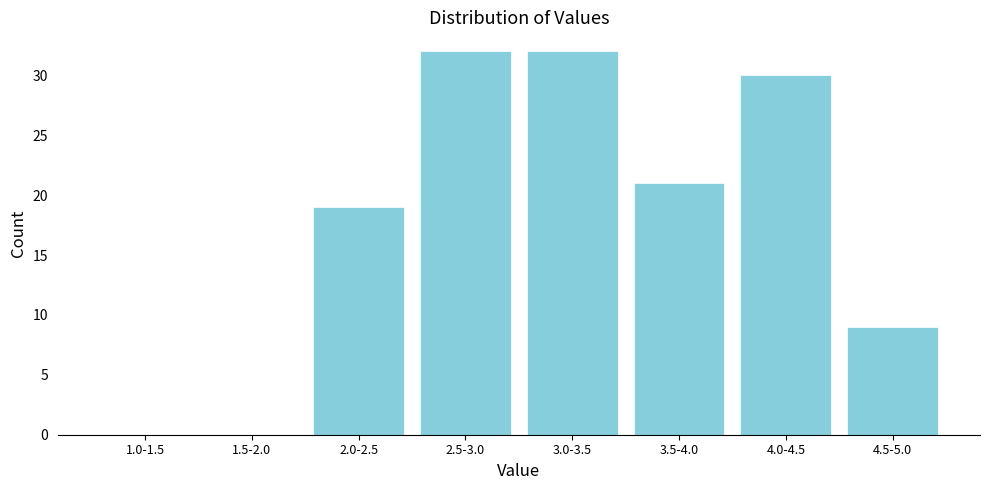

Reading left to right, list all the values displayed in this chart.

1.0-1.5=0	1.5-2.0=0	2.0-2.5=19	2.5-3.0=32	3.0-3.5=32	3.5-4.0=21	4.0-4.5=30	4.5-5.0=9